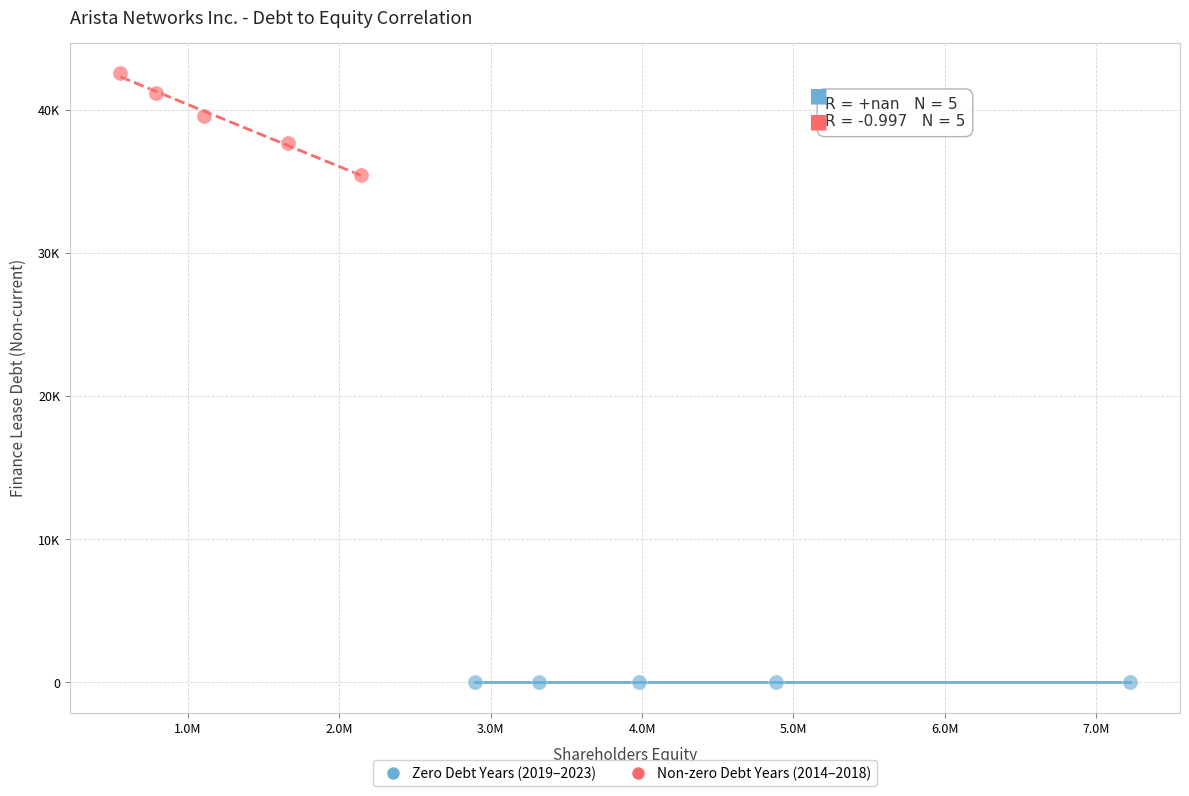

Which series reaches the minimum Y coordinate?

Zero Debt Years (2019–2023)